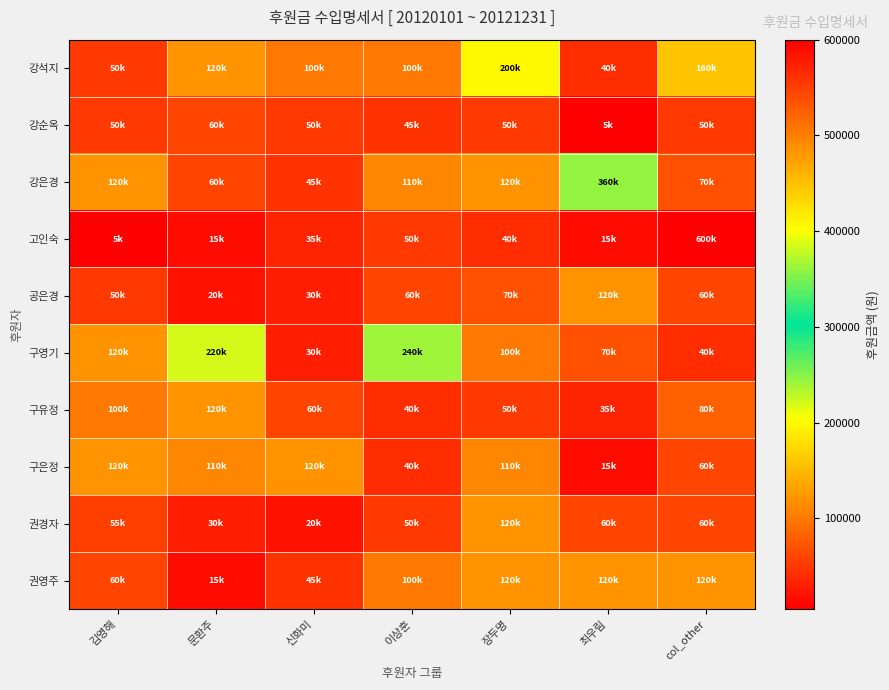

Which has a higher value, 문환주 or 신화미?

문환주